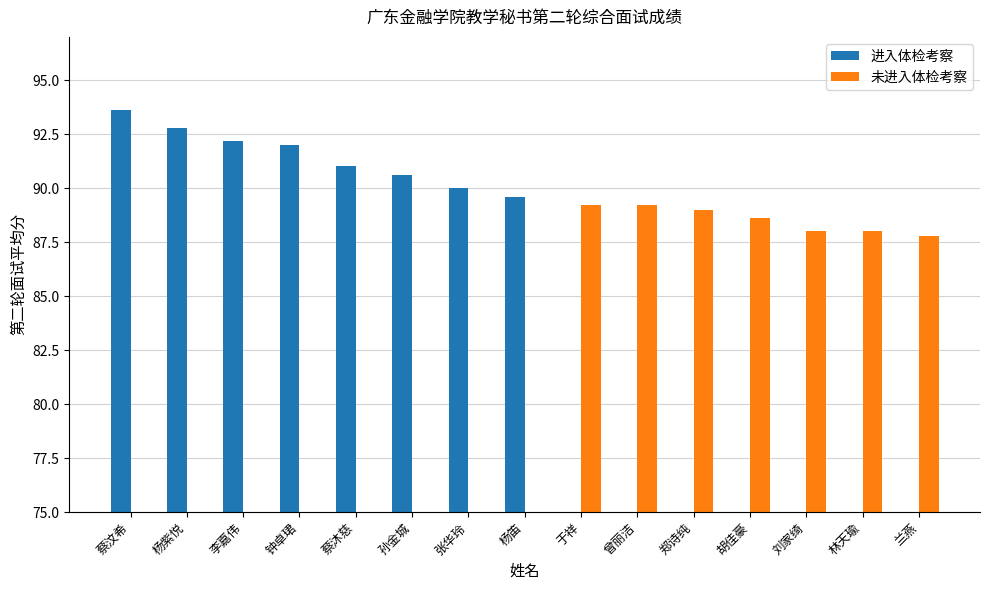

What is the average value of the 进入体检考察 series?

48.8